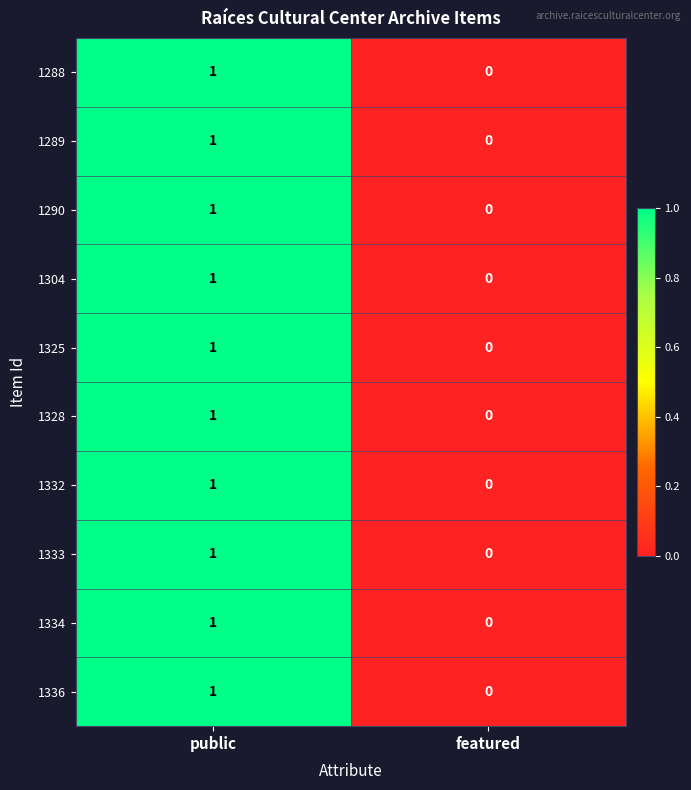

At which label is 1325 closest to 0?

featured